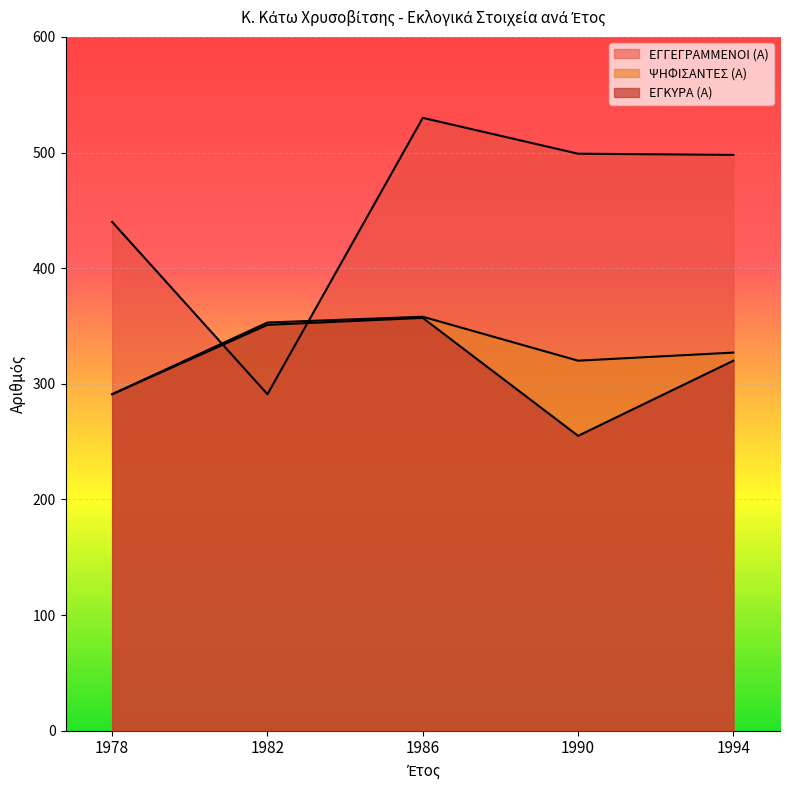

How many interior local valleys does the ΨΗΦΙΣΑΝΤΕΣ (Α) series have?

1